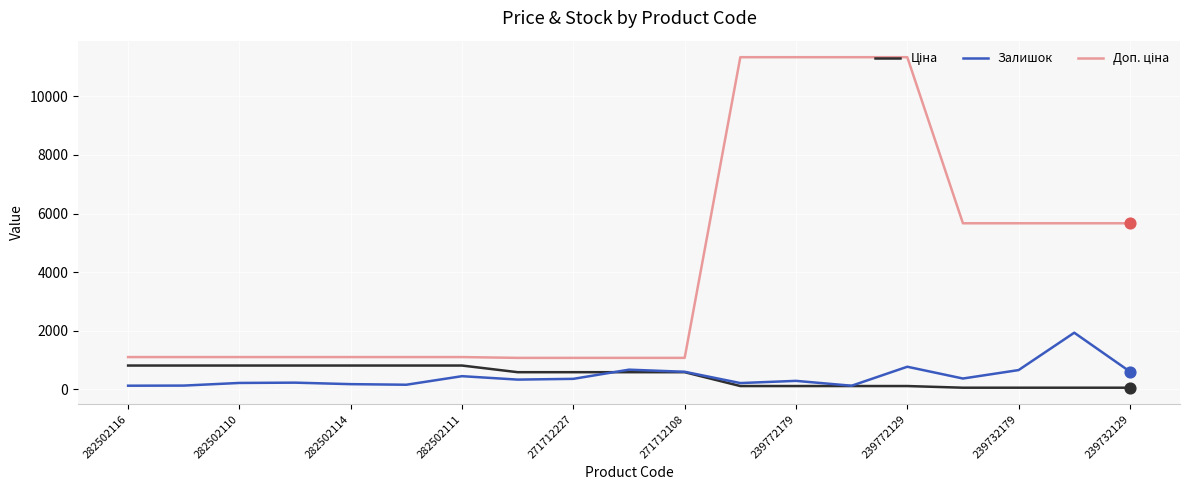

What is the greatest value displayed?

11334.0